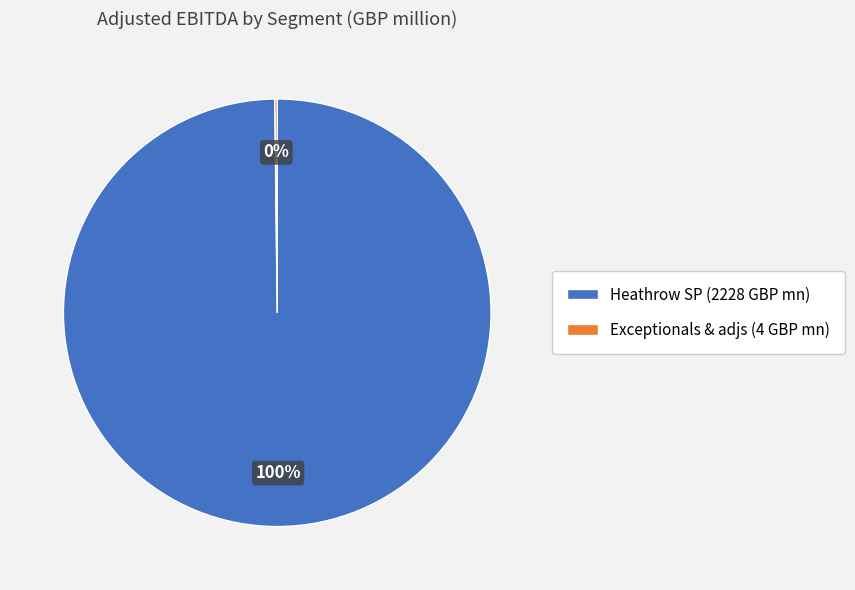

Is there a majority slice in this chart?

Yes